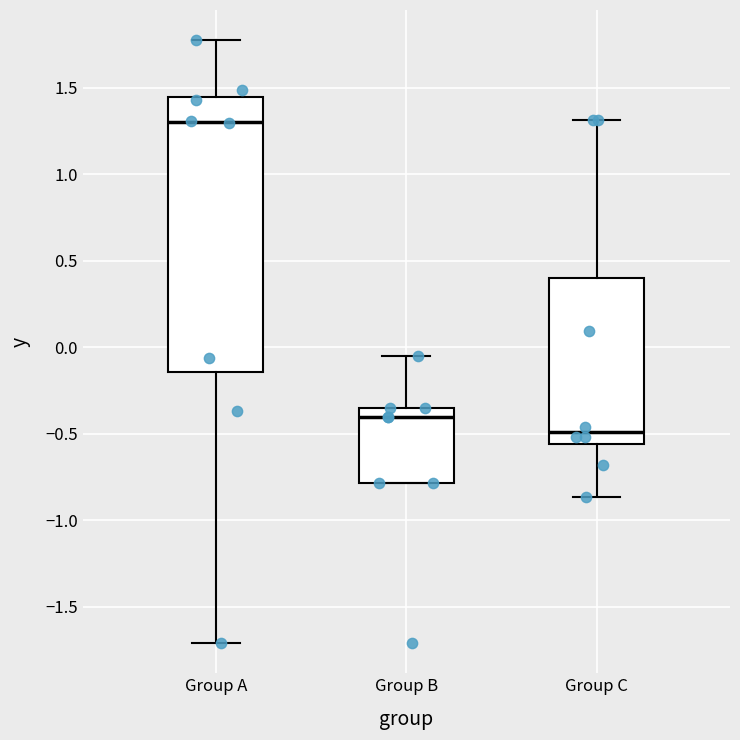

Reading left to right, read every box against the y-axis: the position of its median line, the range the box covers, and the ends of its whiskers. The values are not printed on the chart, so give them approximately, as read against the axis.

Group A: median 1.30, box -0.15 to 1.45, whiskers -1.70 to 1.75
Group B: median -0.40, box -0.80 to -0.35, whiskers -0.80 to -0.05
Group C: median -0.50, box -0.55 to 0.40, whiskers -0.85 to 1.30